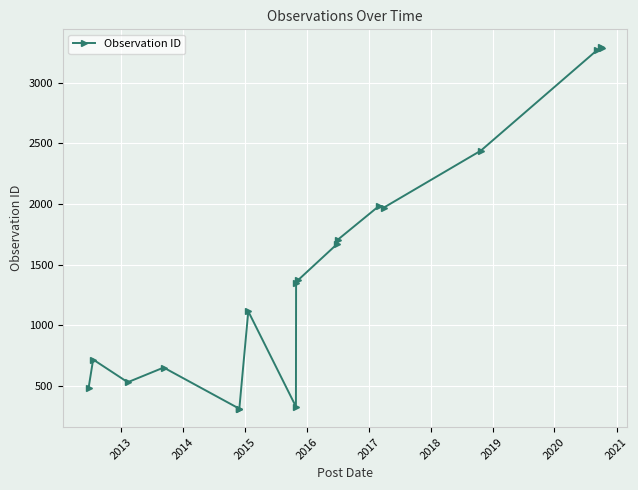

What is the average value?

1488